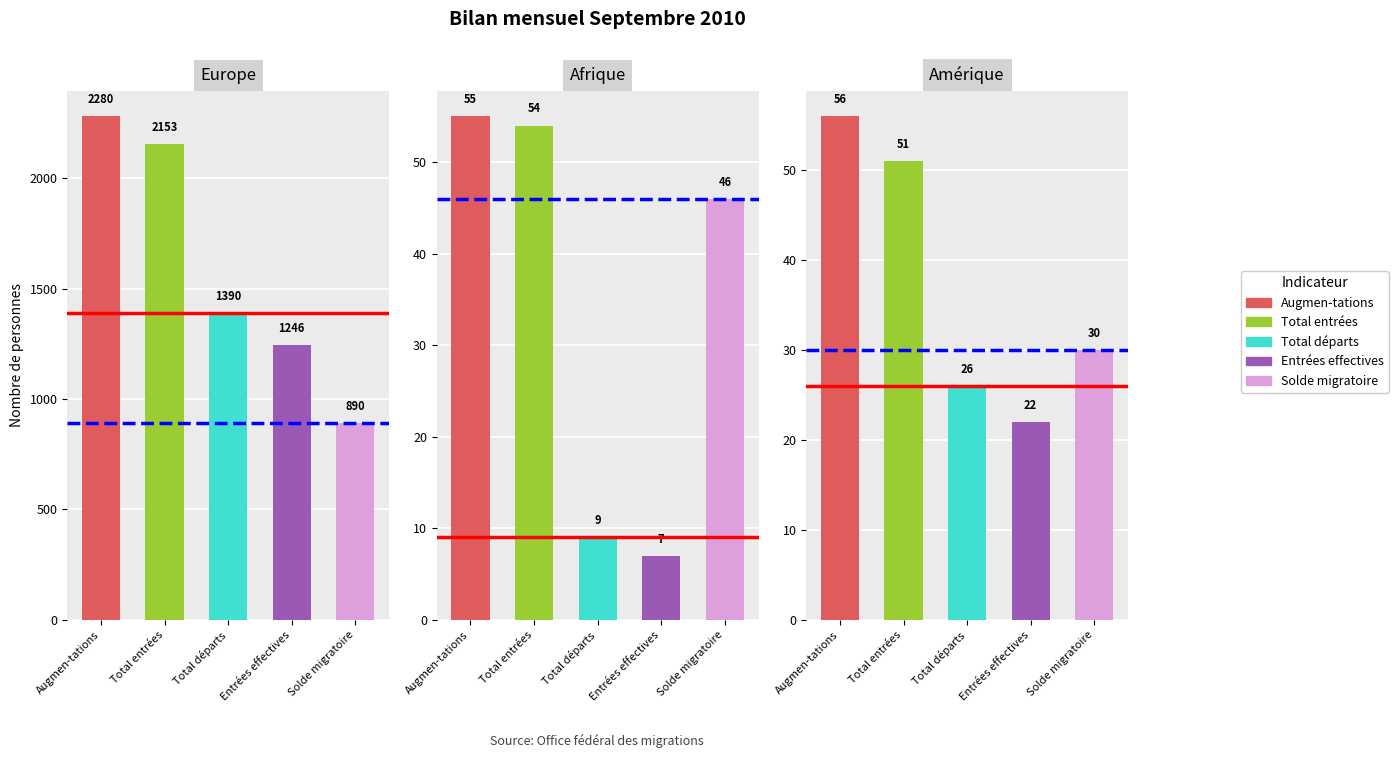

Are the bars horizontal?

No